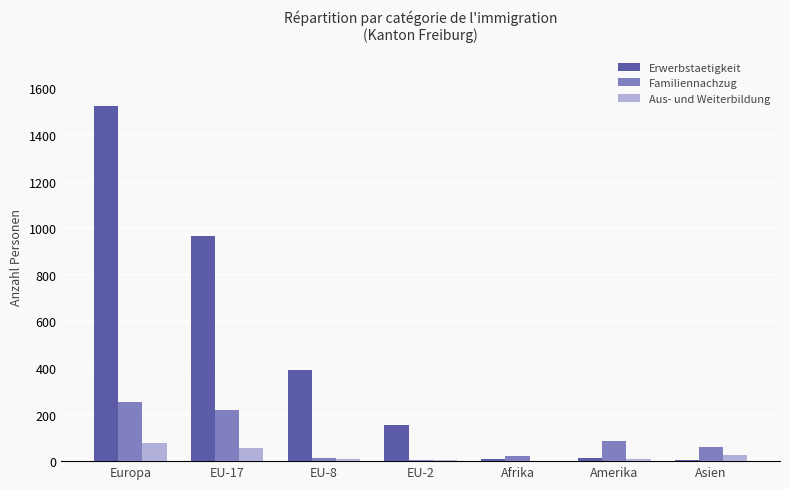

Which category has the highest value in the Erwerbstaetigkeit series?

Europa